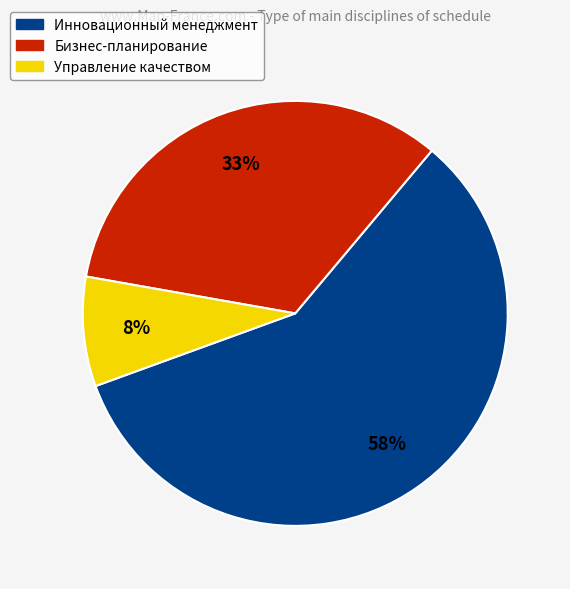

To the nearest percent, what is the average slice percentage?

33%